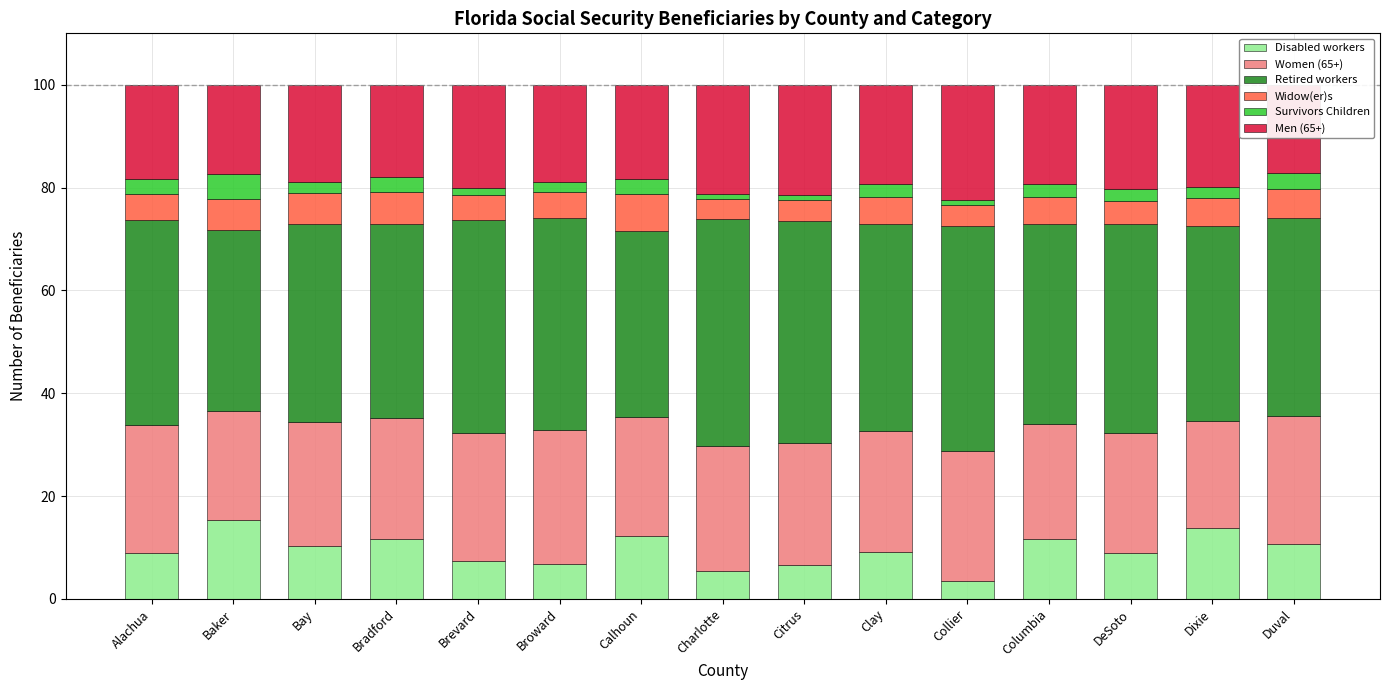

What position from the left is Duval?

15